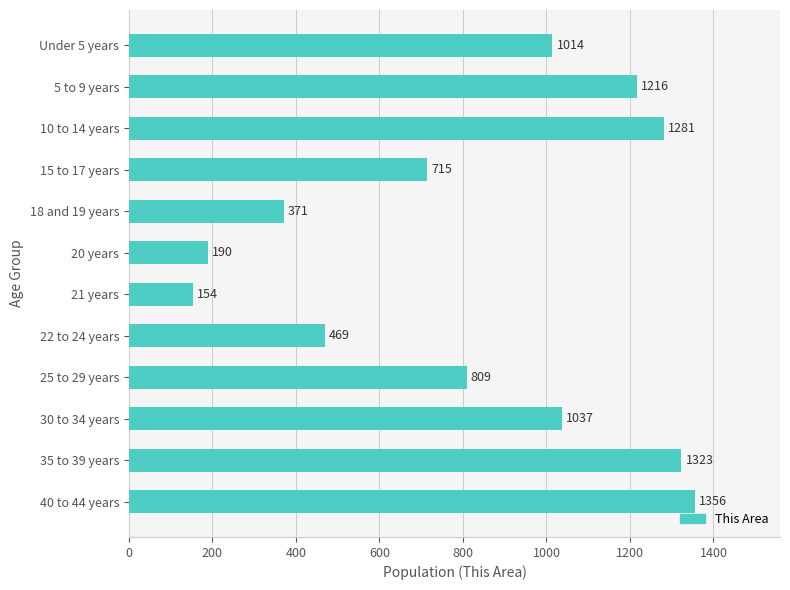

Rank the categories by value from highest to lowest.

40 to 44 years, 35 to 39 years, 10 to 14 years, 5 to 9 years, 30 to 34 years, Under 5 years, 25 to 29 years, 15 to 17 years, 22 to 24 years, 18 and 19 years, 20 years, 21 years